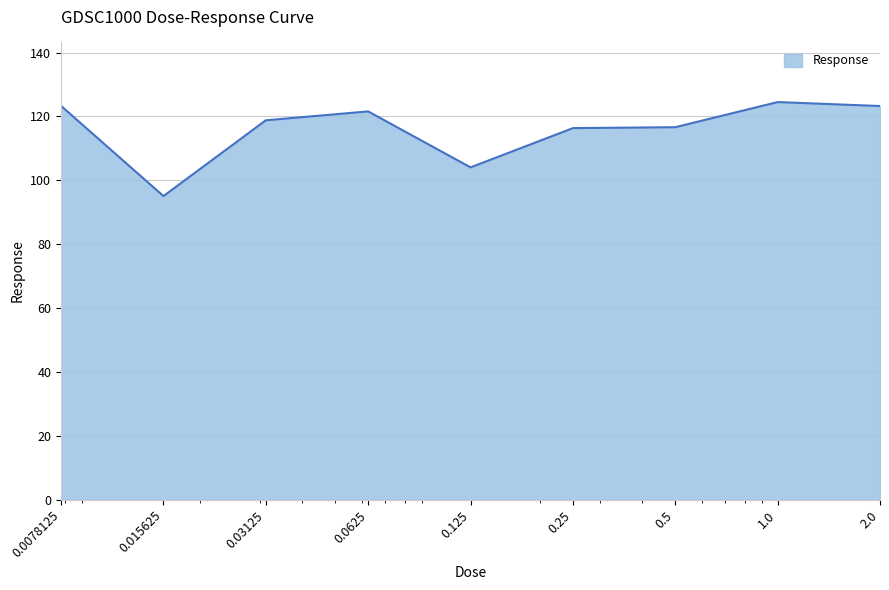

What is the maximum value shown in the chart?

124.5